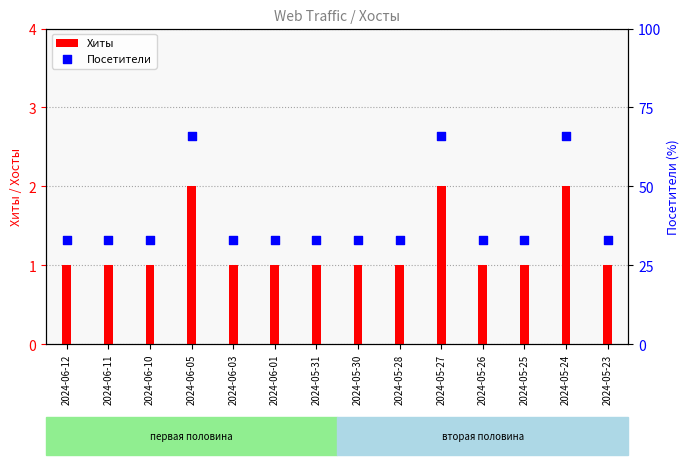

What is the total value across all series at 2024-05-31?

34